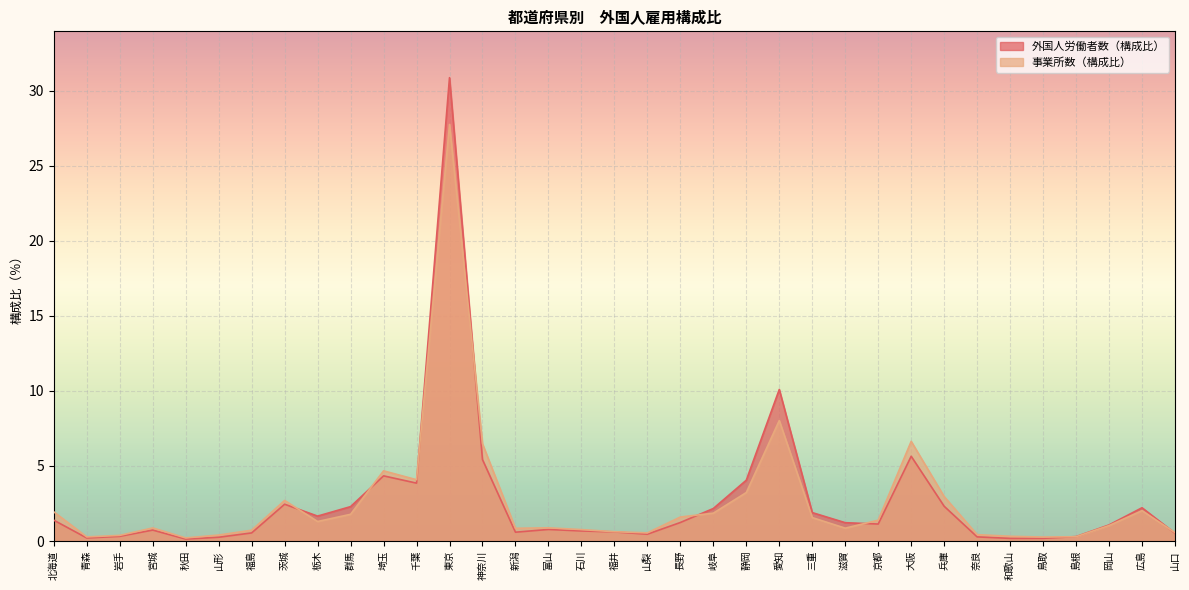

What is the sum of all 外国人労働者数（構成比） values?

92.1